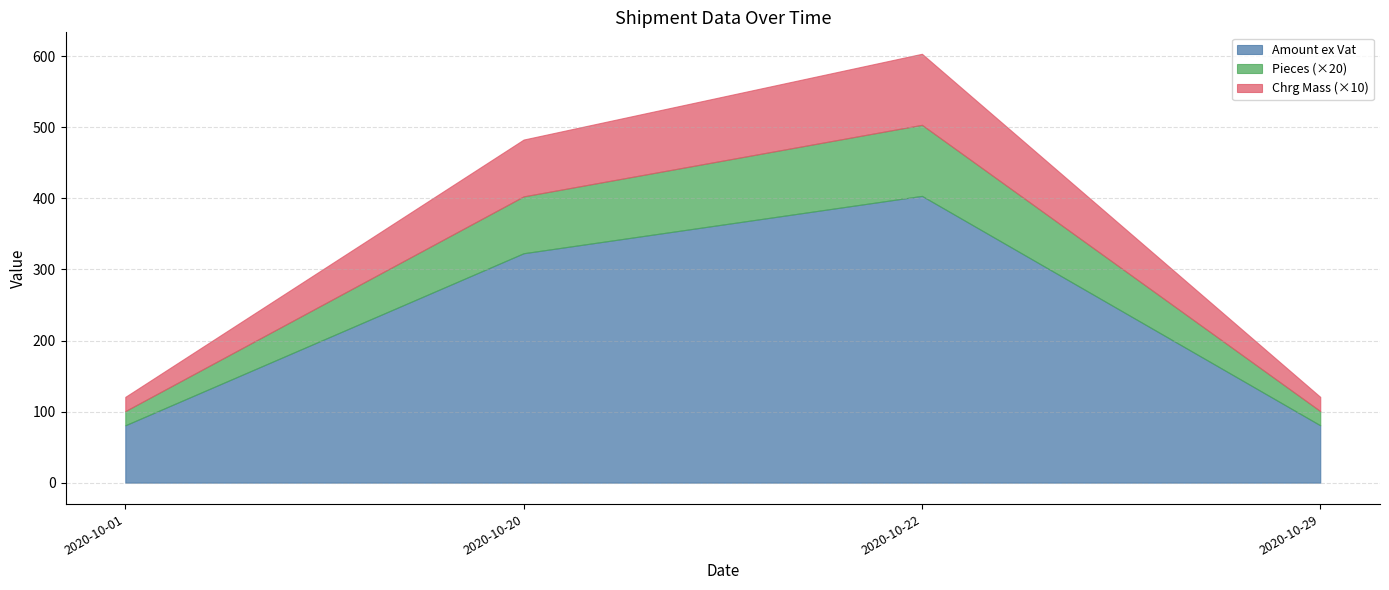

True or false: Ref 1 and Amount ex Vat intersect in this chart.

False